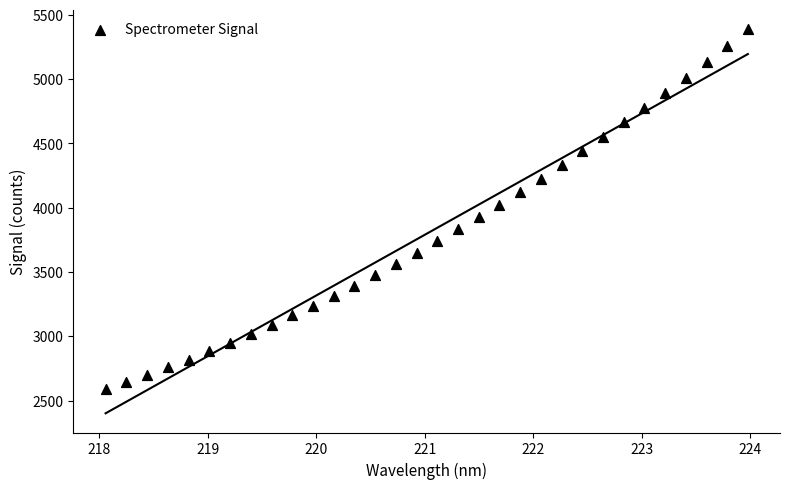

What is the range of X values (max minus min)?

5.9